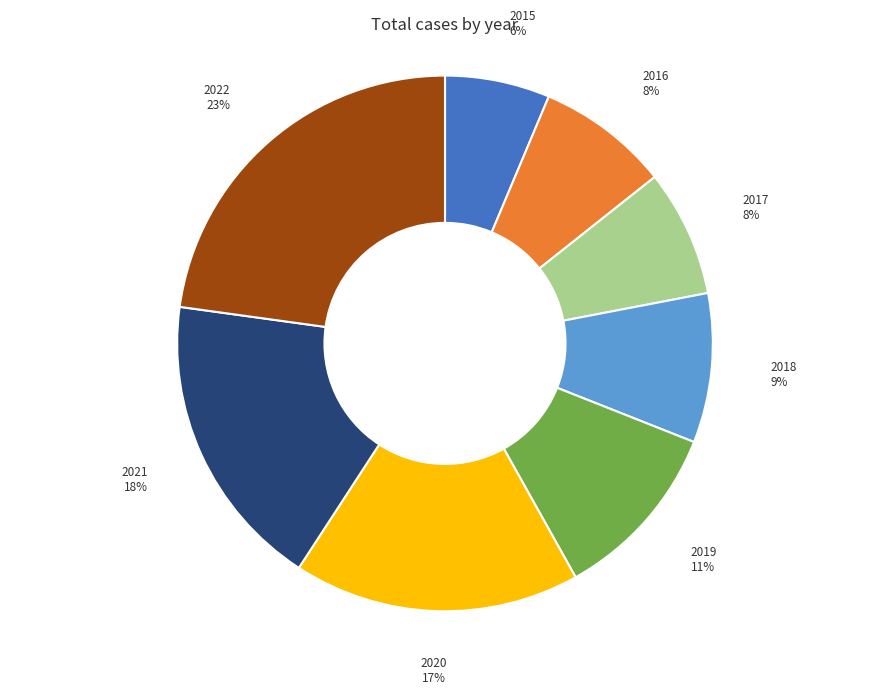

Is there any slice that represents more than half of the pie?

No